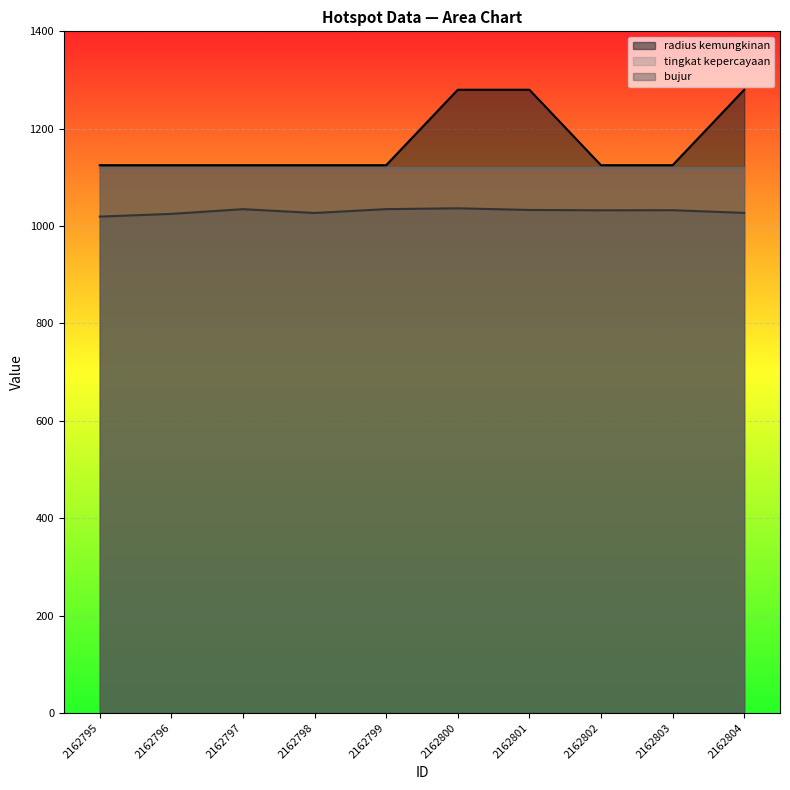

True or false: radius kemungkinan and bujur intersect in this chart.

False